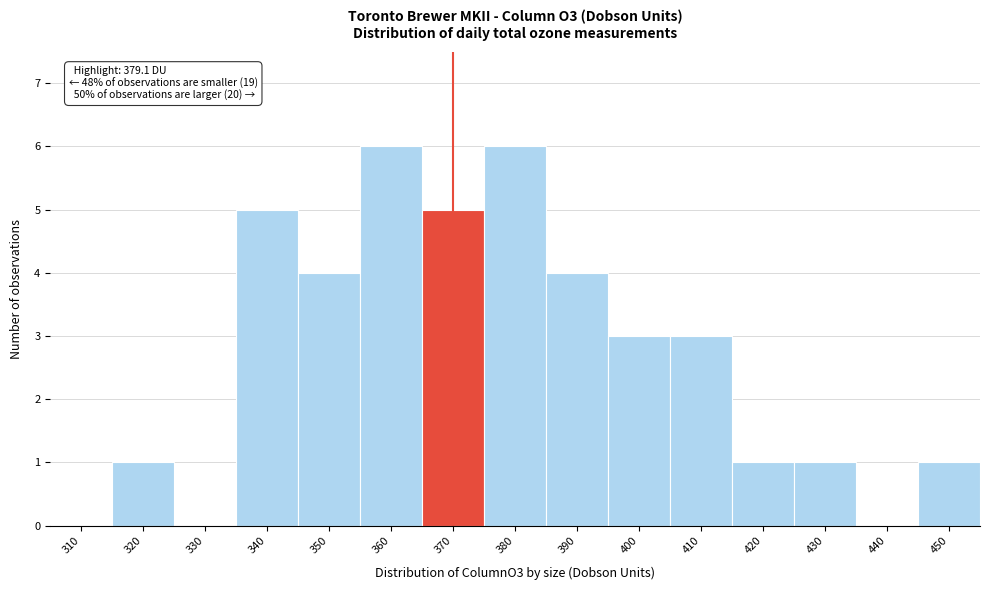

Reading right to left, what are all the values shown in this chart?

450=1	440=0	430=1	420=1	410=3	400=3	390=4	380=6	370=5	360=6	350=4	340=5	330=0	320=1	310=0